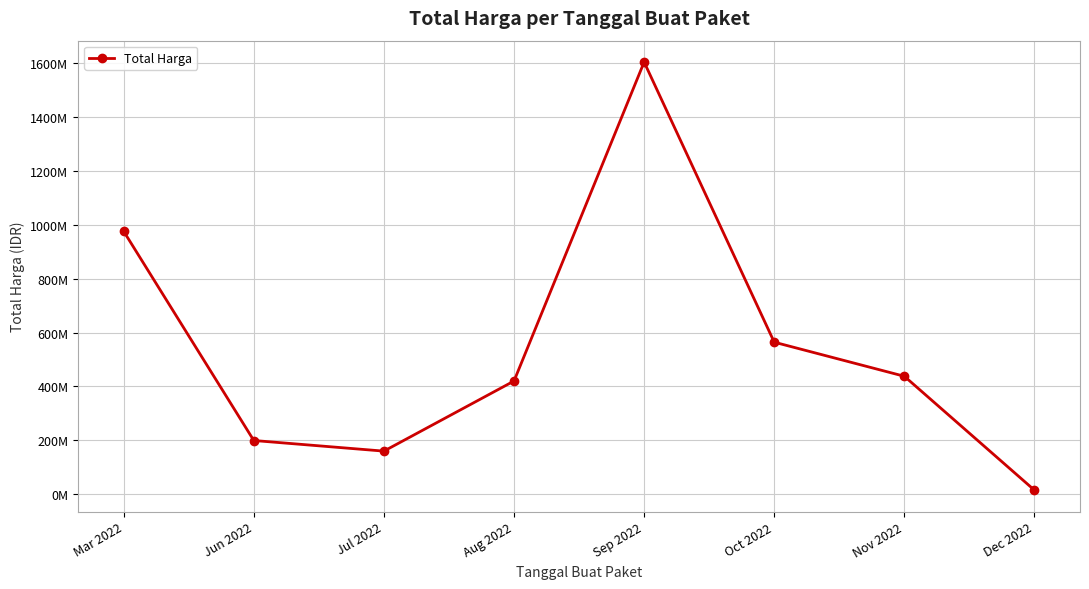

List the labels in order of value, largest first.

Sep 2022, Mar 2022, Oct 2022, Nov 2022, Aug 2022, Jun 2022, Jul 2022, Dec 2022